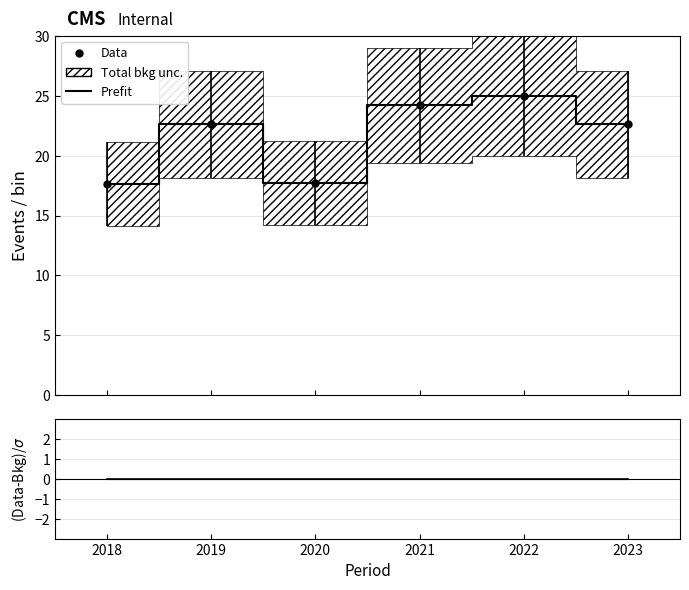

Reading right to left, what are all the values shown in this chart?

Prefit: 22.6	25.0	24.2	17.7	22.6	17.6
(Data-Bkg)/$\sigma$: 0.0	0.0	0.0	0.0	0.0	0.0